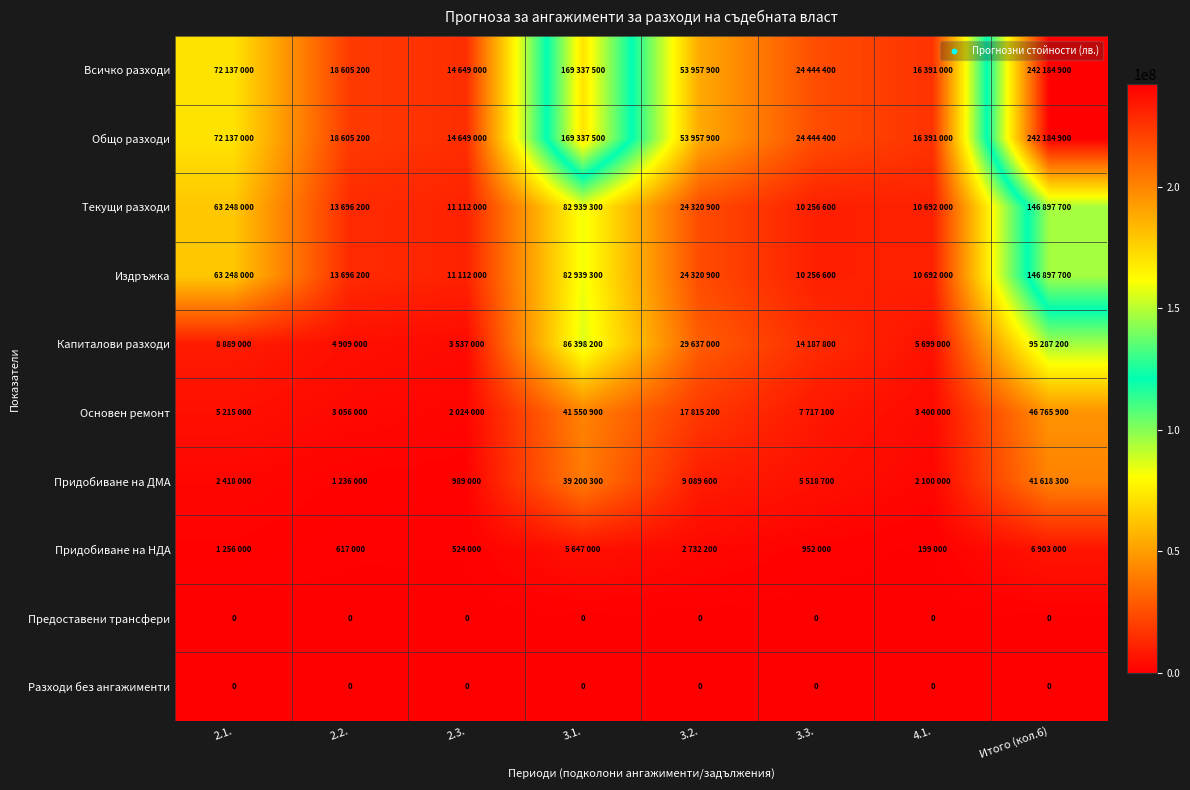

Which series has the widest spread of values?

Всичко разходи